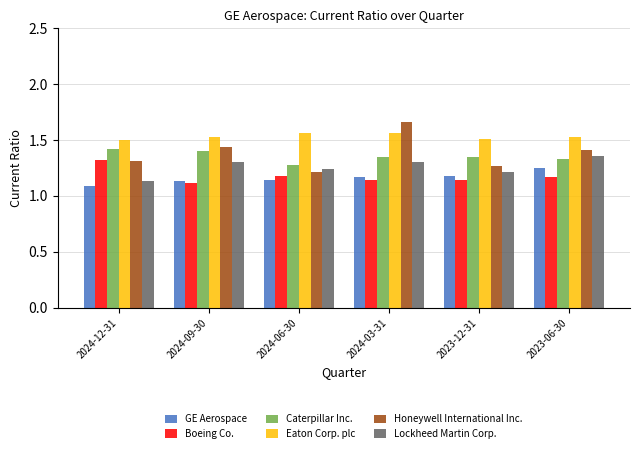

Is it true that GE Aerospace equals 1.1 at 2024-06-30?

True